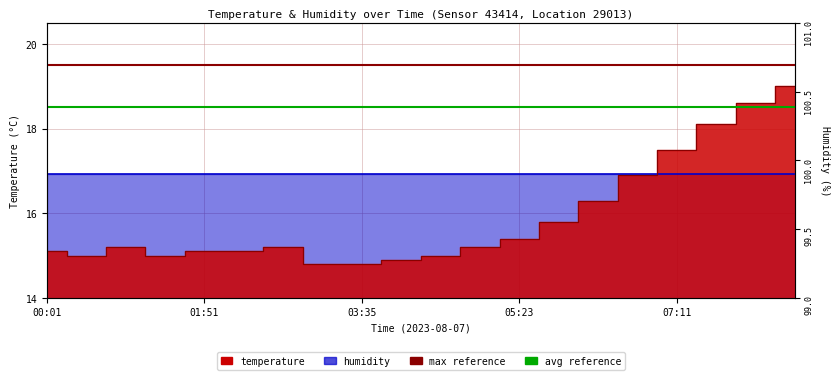

What is the label of the 1st point from the left?

00:01